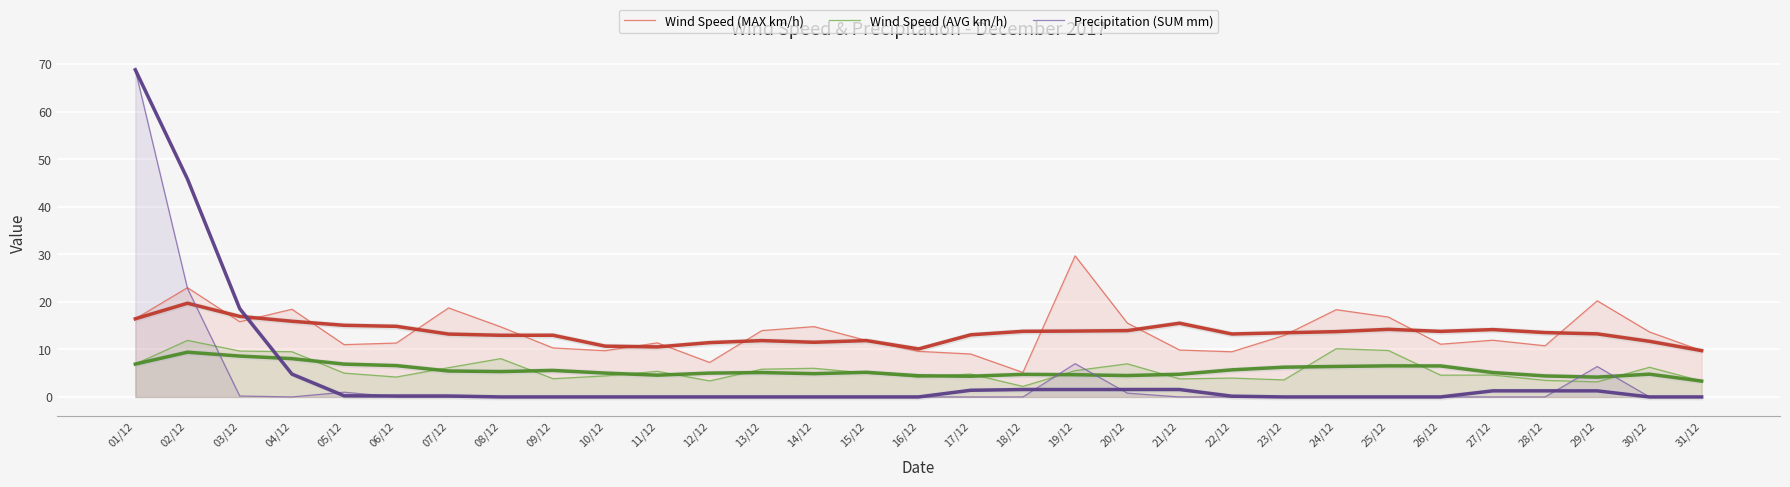

What is the difference between the maximum and second lowest values in the Wind Speed (AVG km/h) series?

8.7